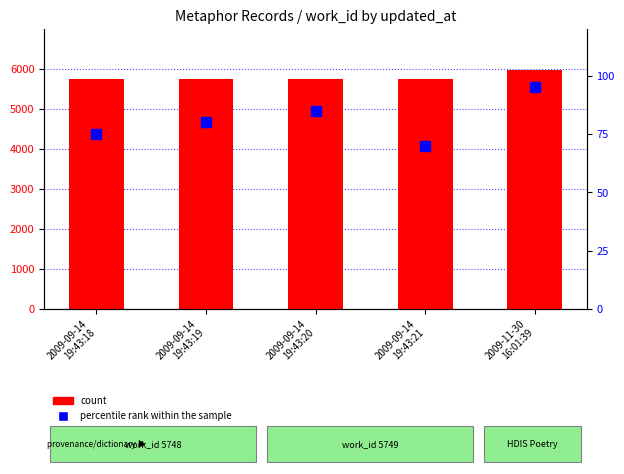

Read the count value at 2009-11-30
16:01:39, to the nearest 5.

5975